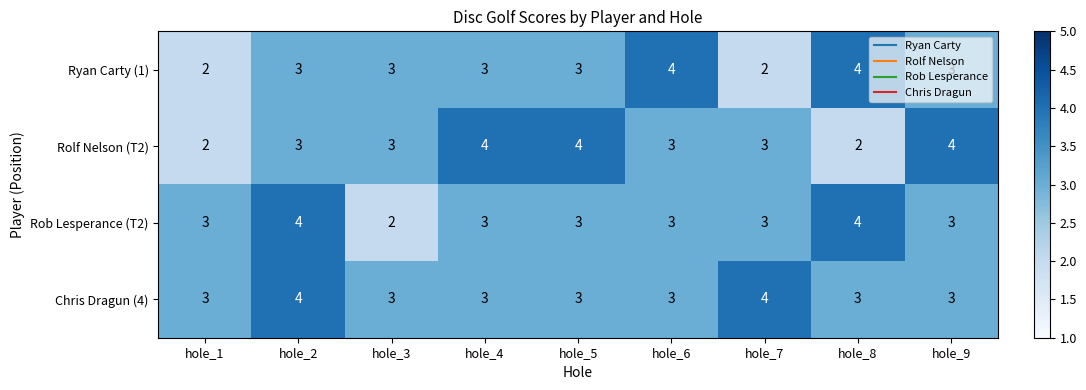

What is the approximate value of Rolf Nelson (T2) at hole_2?

3